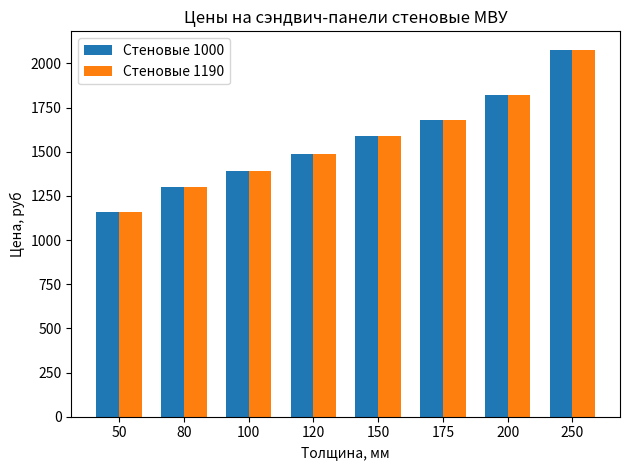

True or false: Стеновые 1000 has a value of 639 at 200.

False